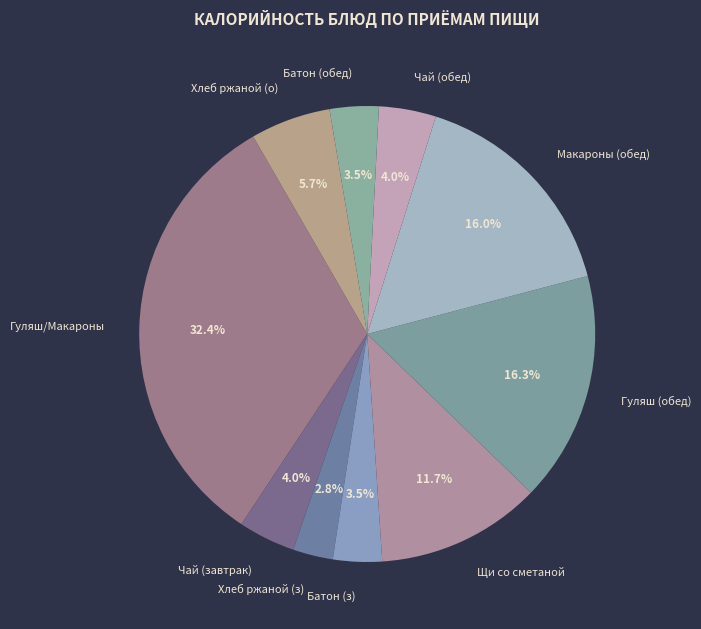

To the nearest percent, what is the average slice percentage?

10%